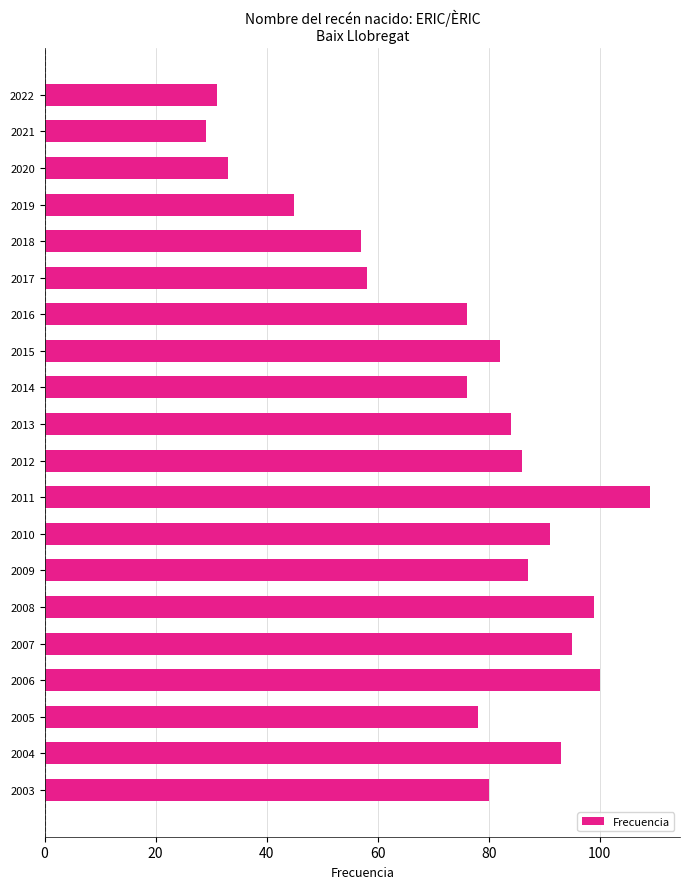

Reading top to bottom, list all the values displayed in this chart.

31	29	33	45	57	58	76	82	76	84	86	109	91	87	99	95	100	78	93	80